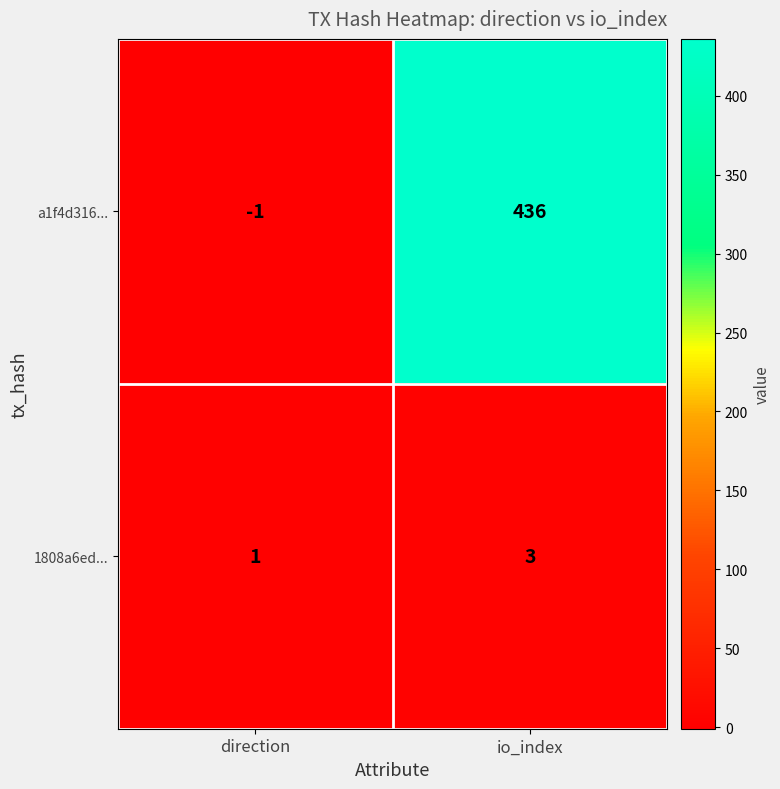

At direction, list the series in order from smallest to largest.

a1f4d316..., 1808a6ed...